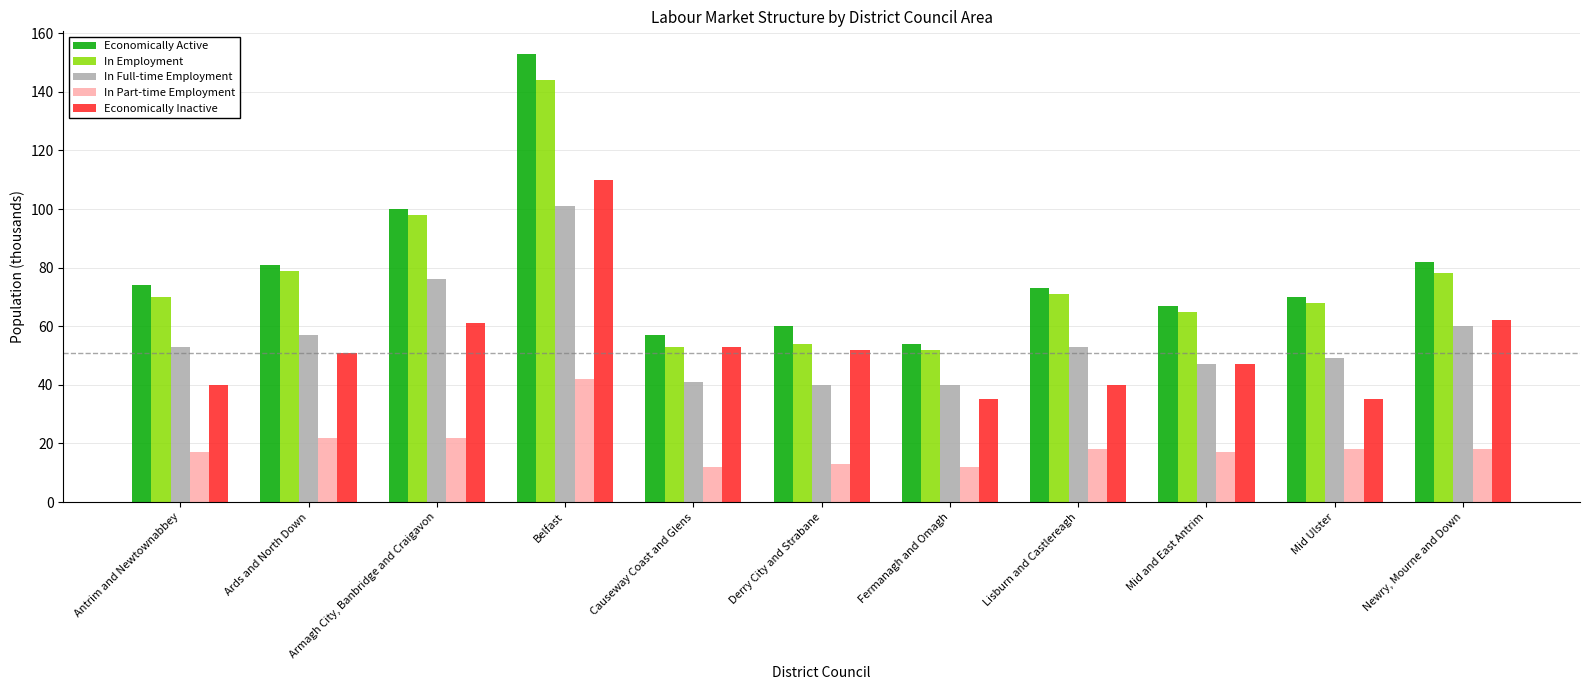

How many series are shown in this chart?

5